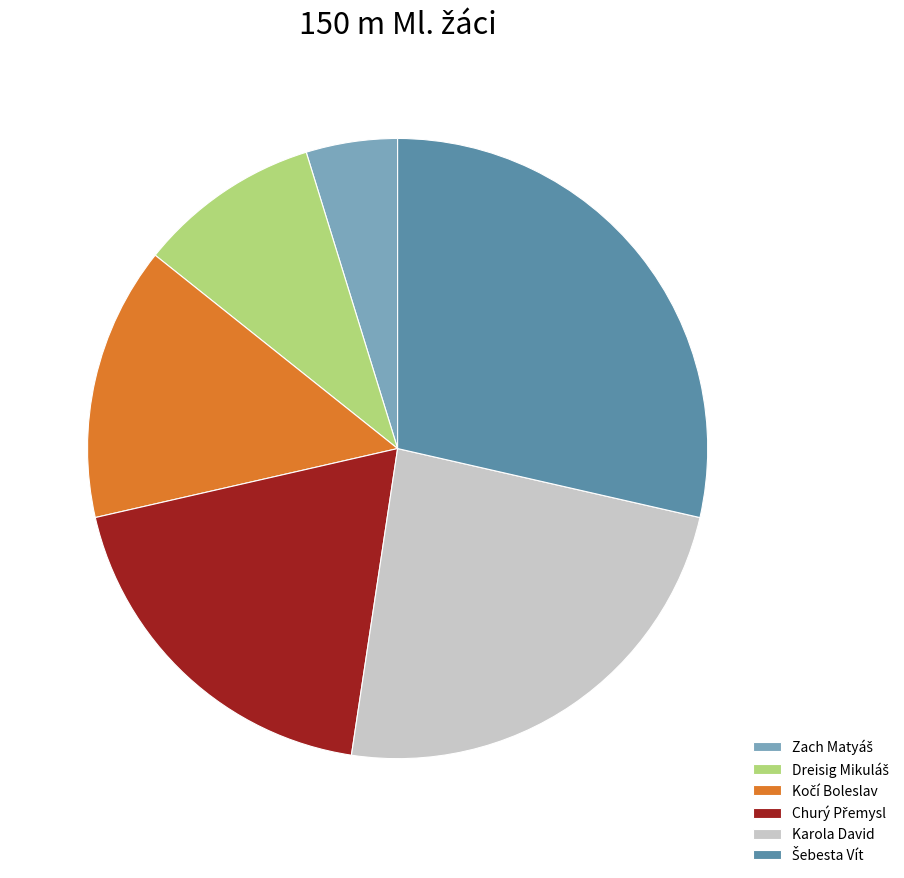

Is it true that Karola David is 24% of the pie?

True